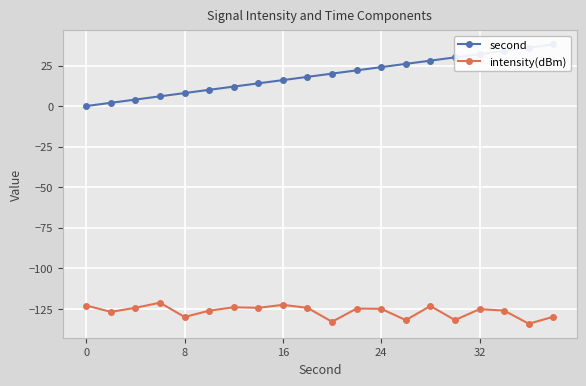

Is the value of second at 18 greater than the value of intensity(dBm) at 5?

Yes